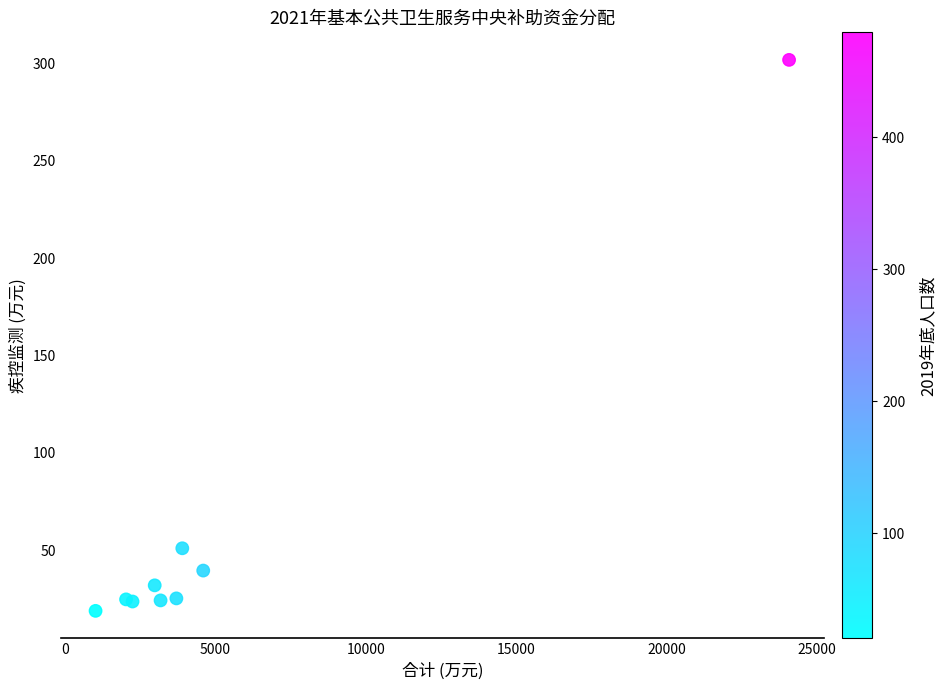

What Y value in the scatter plot is closest to 160?

51.1